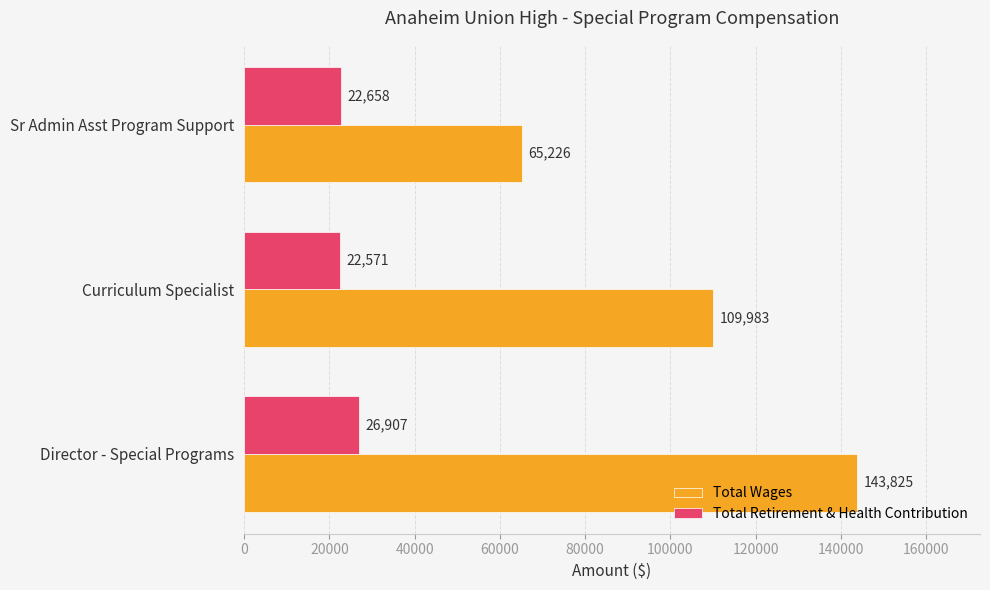

What is the highest value of the Total Wages series?

143825